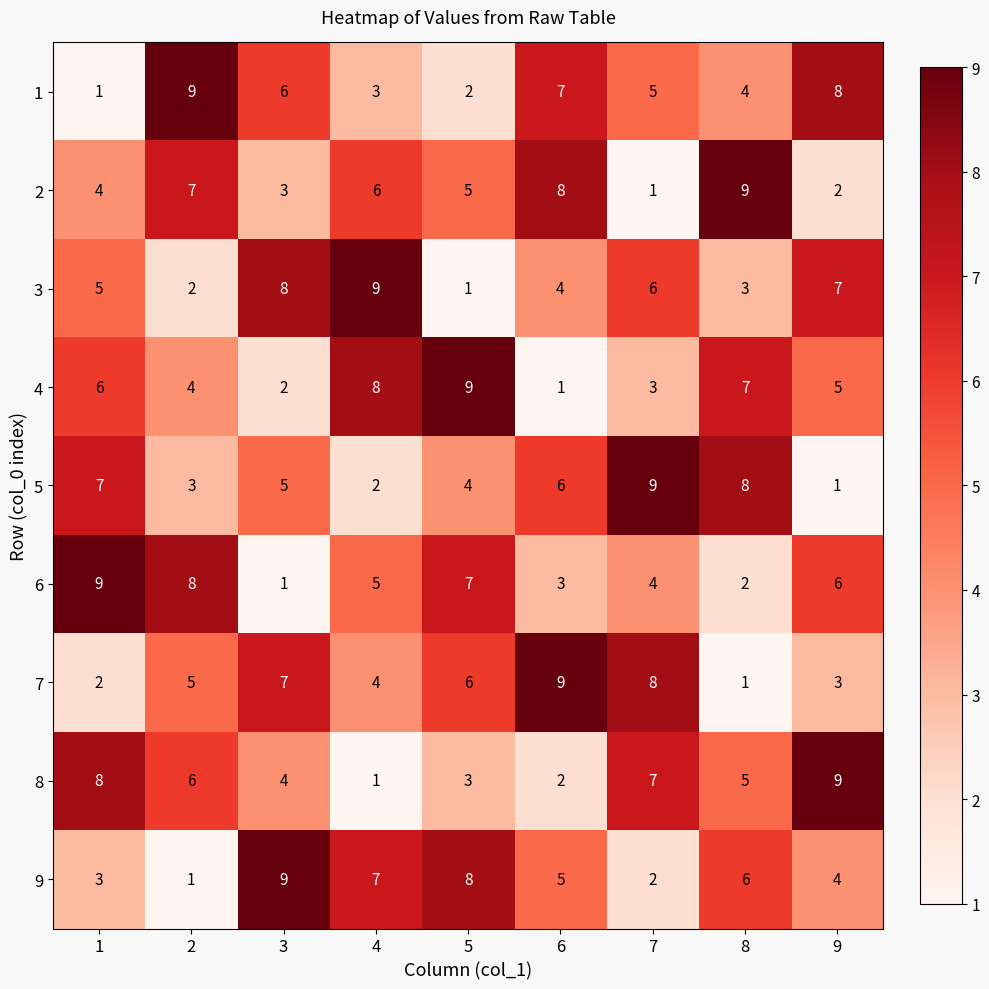

What is the total value across all series at 5?

45